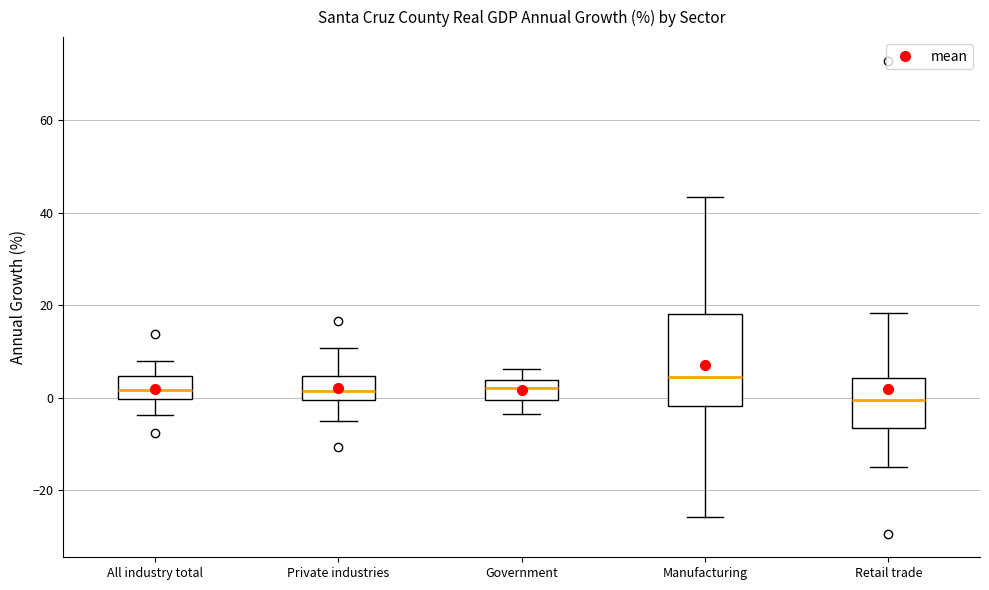

Which box has the highest median line?

Manufacturing